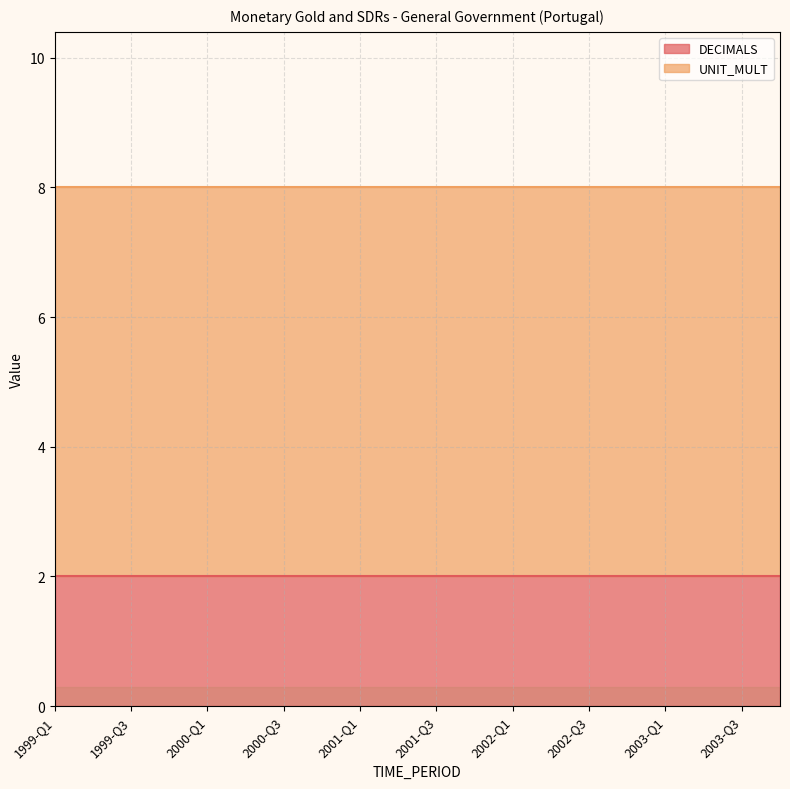

What position from the right is 1999-Q4?

17